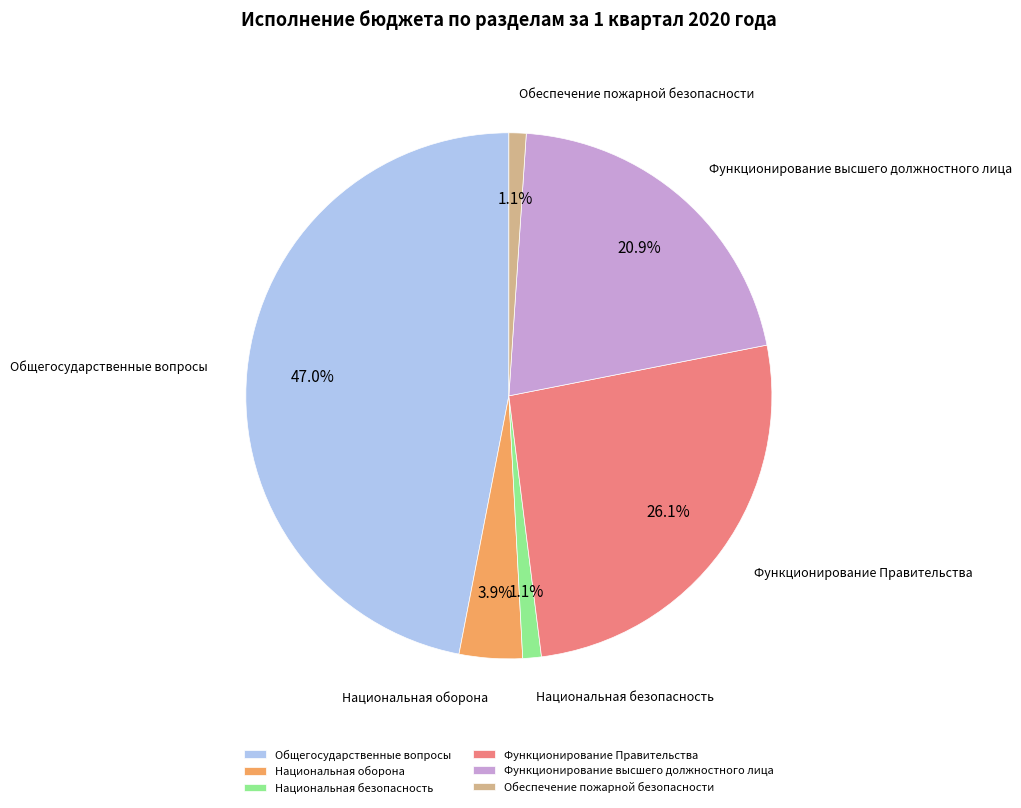

To the nearest percent, what percentage of the pie is Функционирование Правительства?

26%